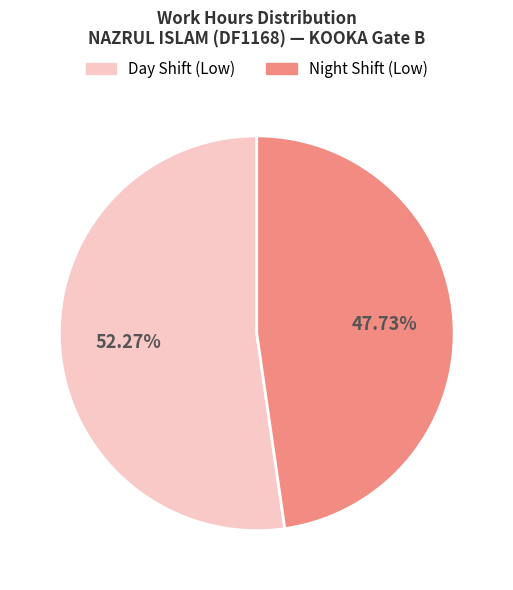

What is the smallest slice in the pie chart?

Night Shift (Low)